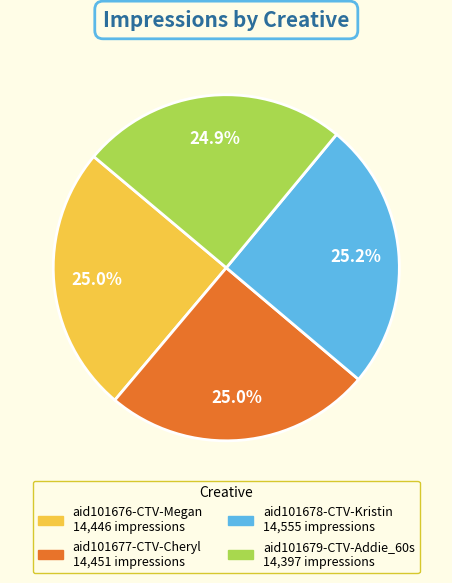

Does any single category account for the majority?

No